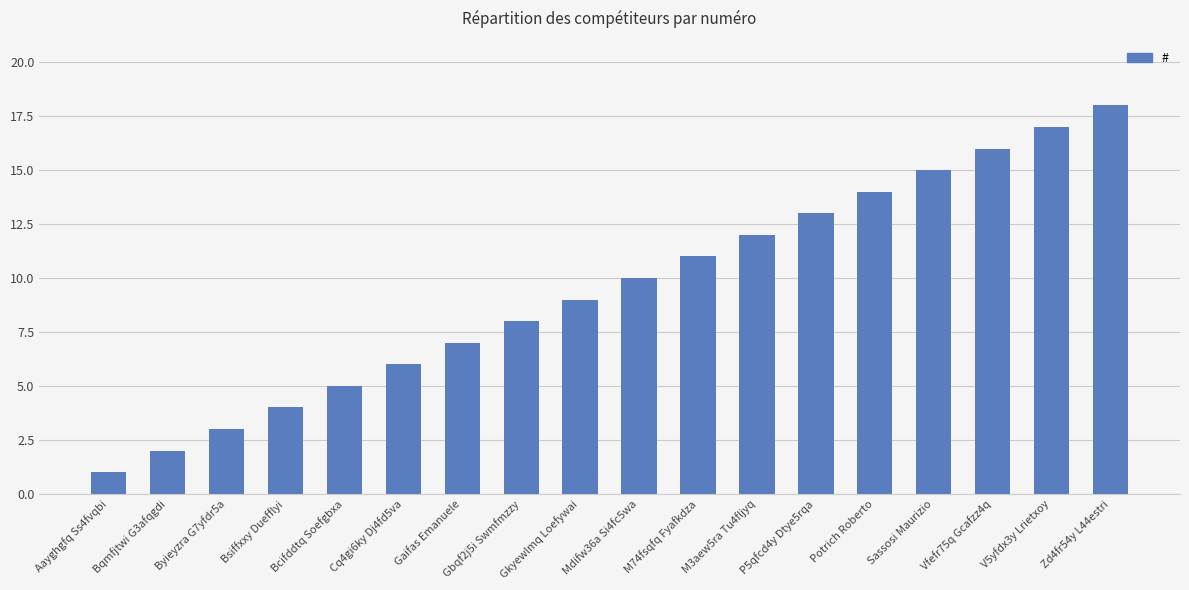

How many distinct data groups are displayed?

1